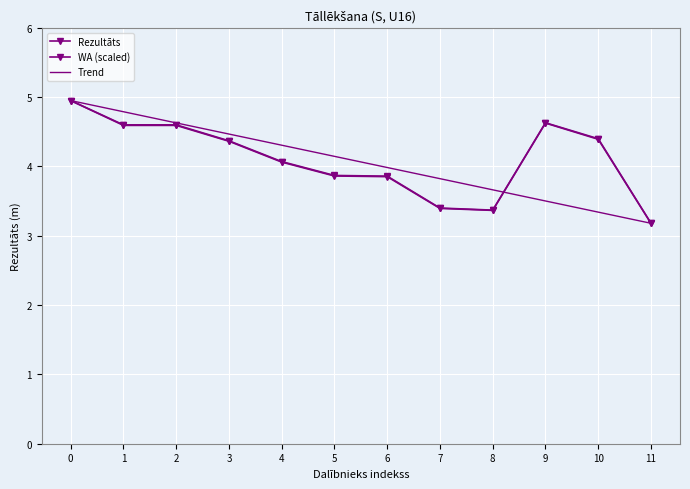

Reading left to right, extract all data points from this chart.

Rezultāts: 0=5.0	1=4.6	2=4.6	3=4.4	4=4.1	5=3.9	6=3.9	7=3.4	8=3.4	9=4.6	10=4.4	11=3.2
WA (scaled): 0=5.0	1=4.6	2=4.6	3=4.4	4=4.1	5=3.9	6=3.9	7=3.4	8=3.4	9=4.6	10=4.4	11=3.2
Trend: 0=5.0	1=4.8	2=4.6	3=4.5	4=4.3	5=4.1	6=4.0	7=3.8	8=3.7	9=3.5	10=3.3	11=3.2